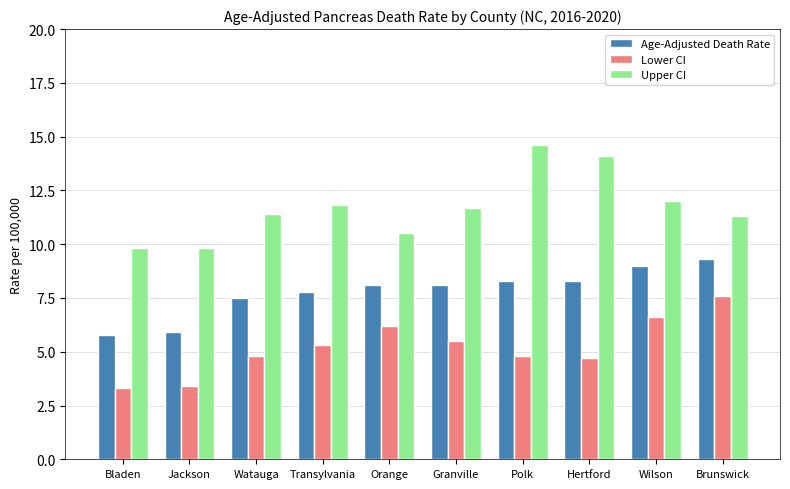

At which label does Lower CI first exceed 5?

Transylvania